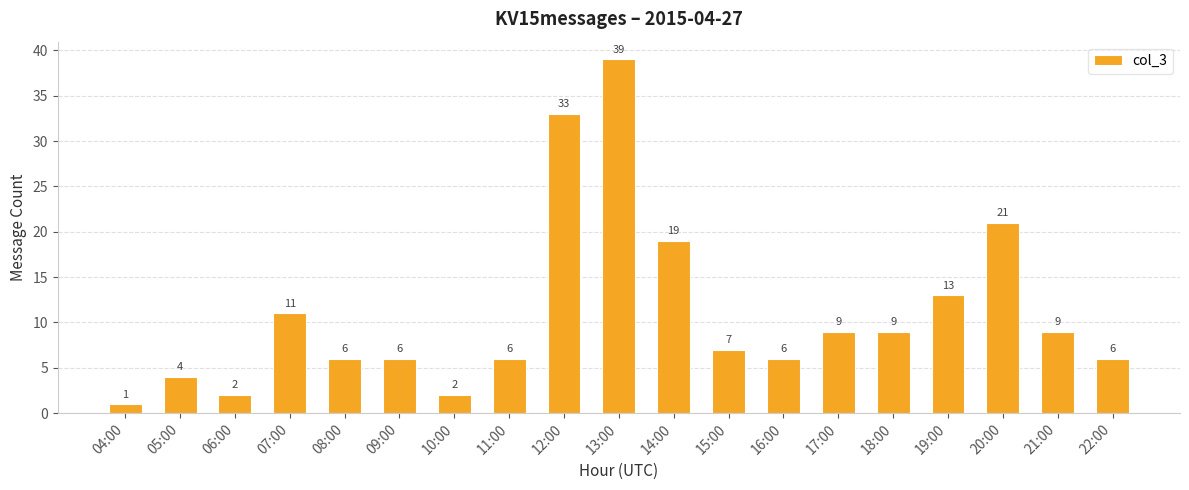

Which has a higher value, 05:00 or 21:00?

21:00